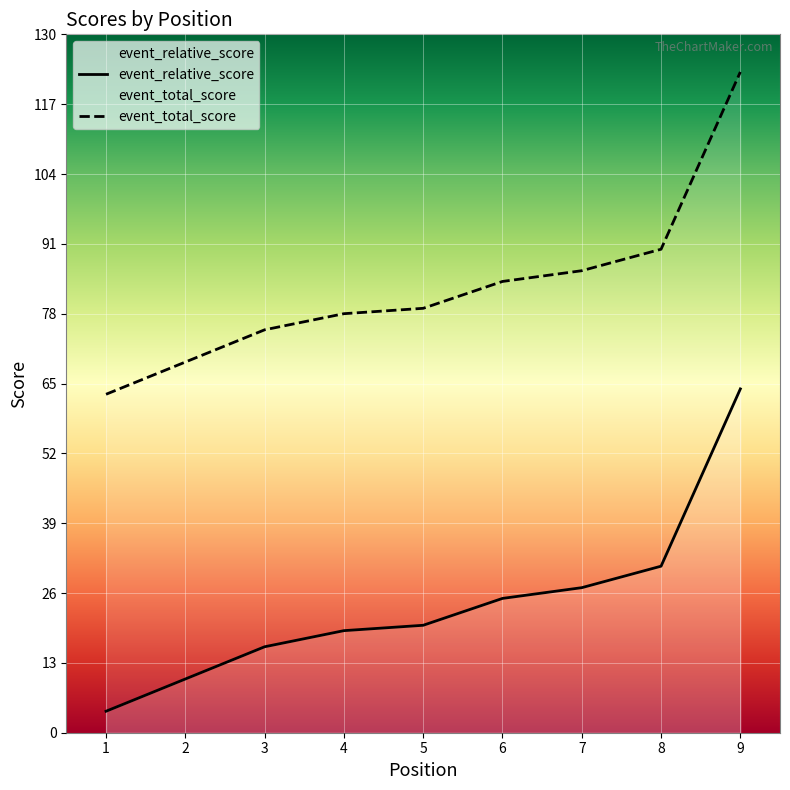

How many lines are shown in the chart?

2